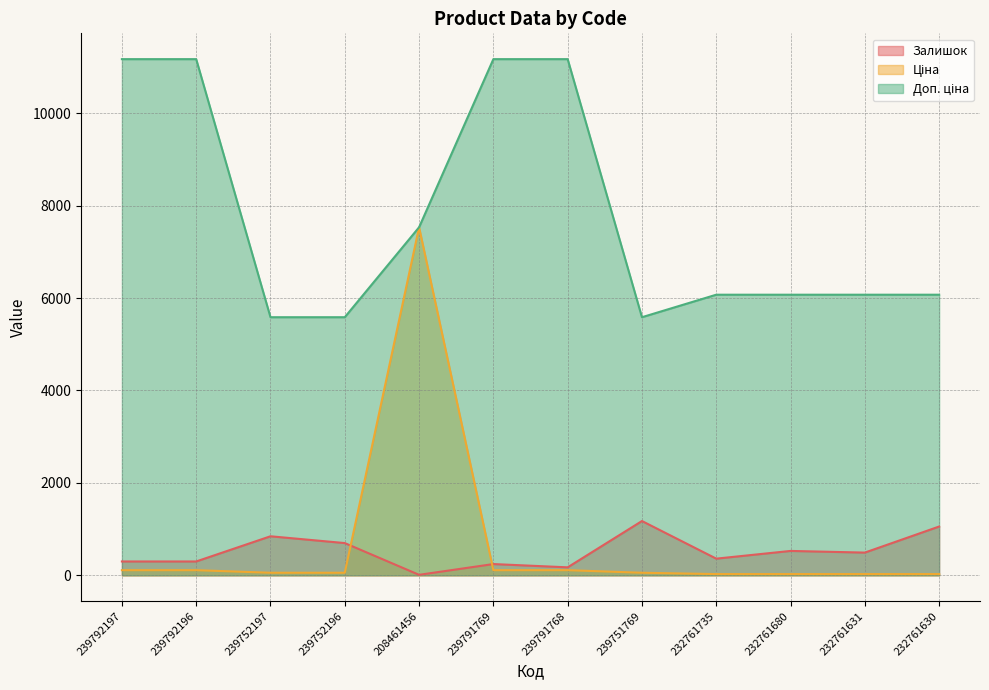

What is the approximate value of Доп. ціна at 239752197?

5585.0